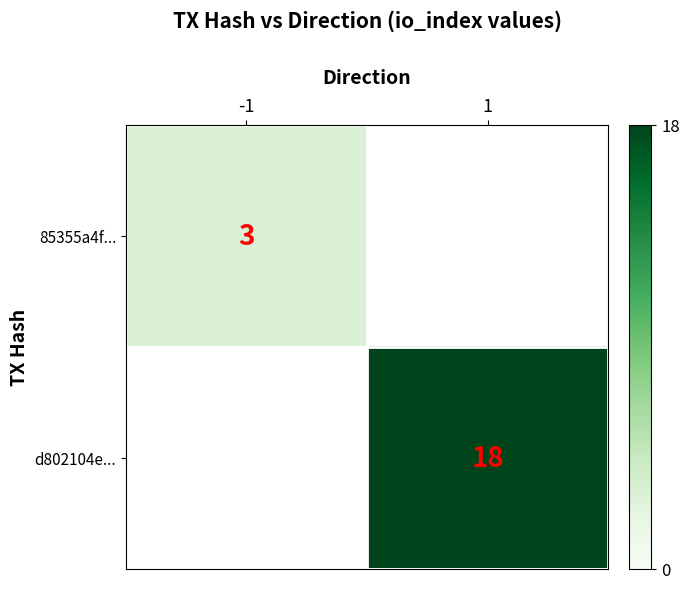

Is the value of 85355a4f... at -1 greater than the value of d802104e... at 1?

No